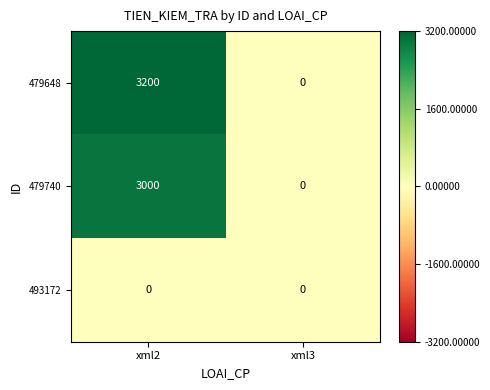

Between xml2 and xml3, which series saw the biggest shift?

479648